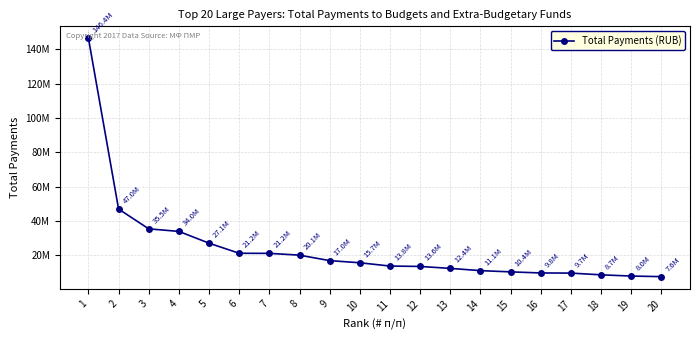

How many data points are above 15720788?

10